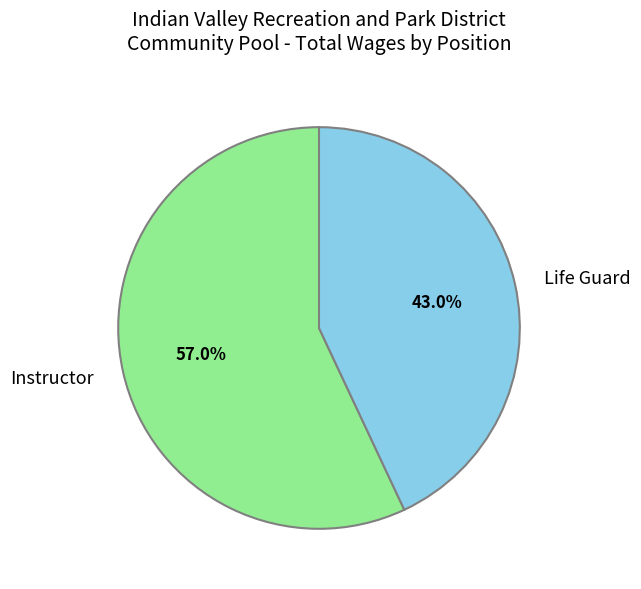

Is it true that Instructor is 57% of the pie?

True